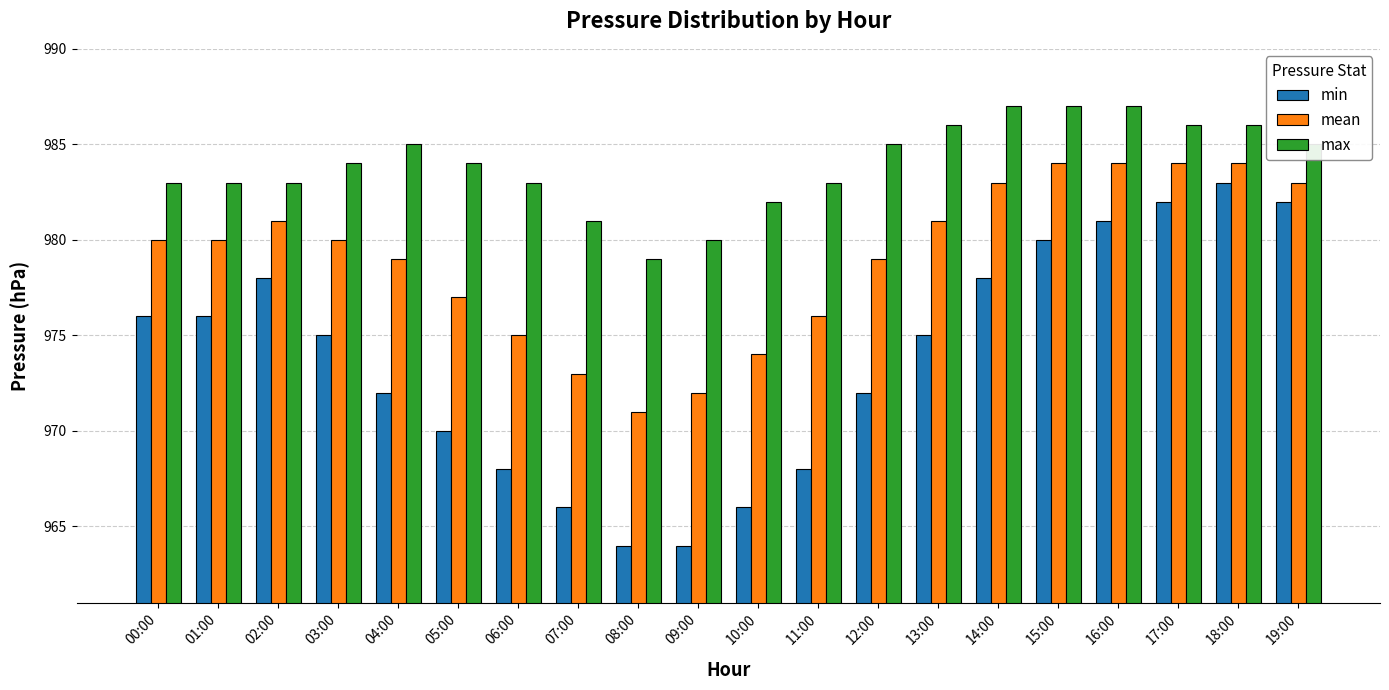

Which series has the widest spread of values?

min